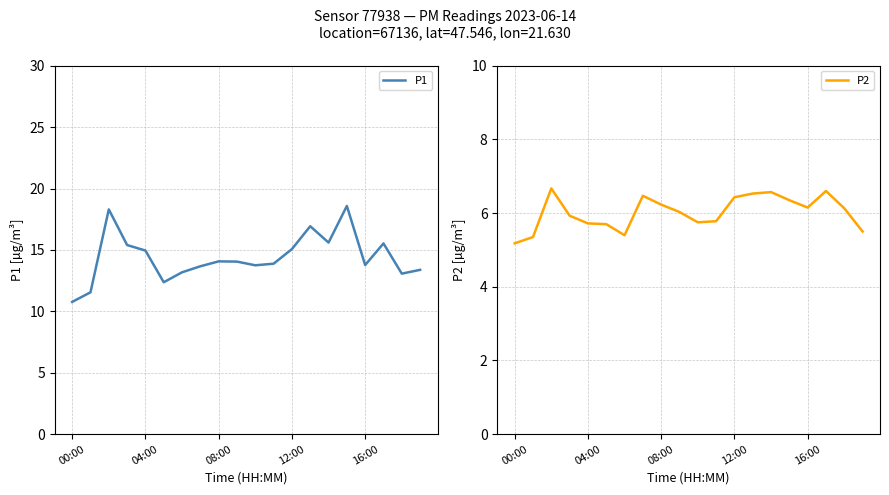

What is the label of the 19th point from the left?

18